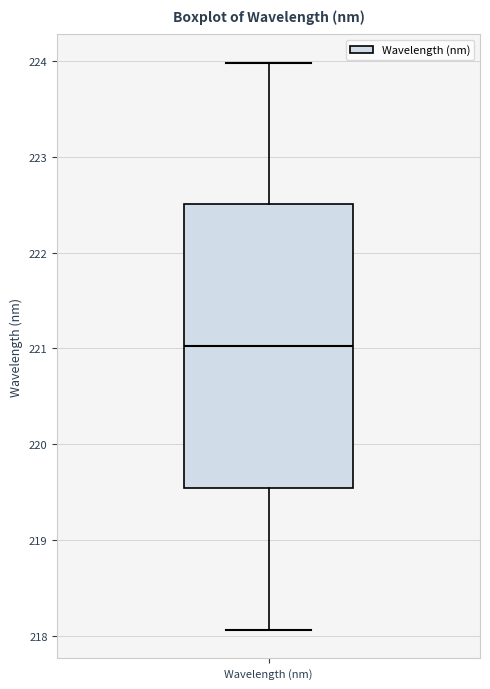

Transcribe this box plot: give where the median line is, the range the box spans, and where the two whiskers end, as read against the y-axis. The values are not printed on the chart, so give them approximately, as read against the axis.

median 221.0, box 219.5 to 222.5, whiskers 218.1 to 224.0